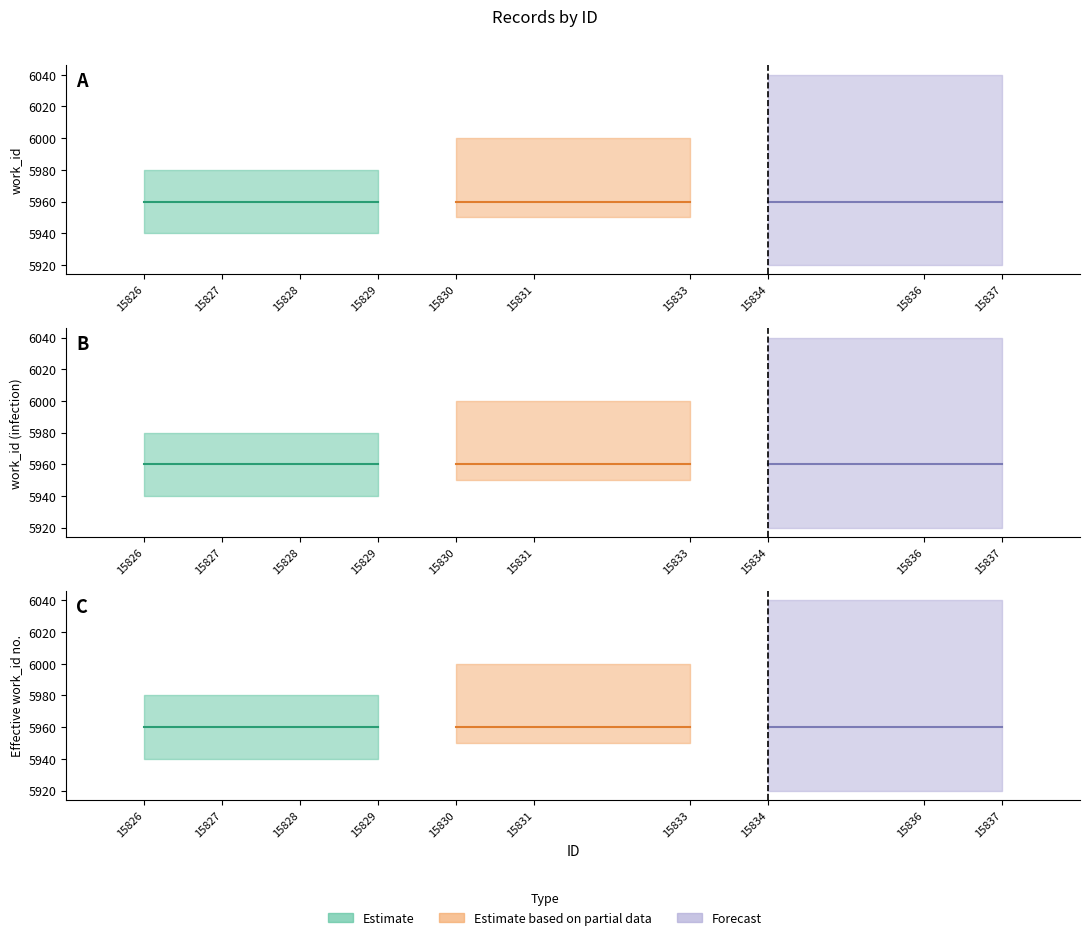

At which category is the sum across all series the highest?

15837